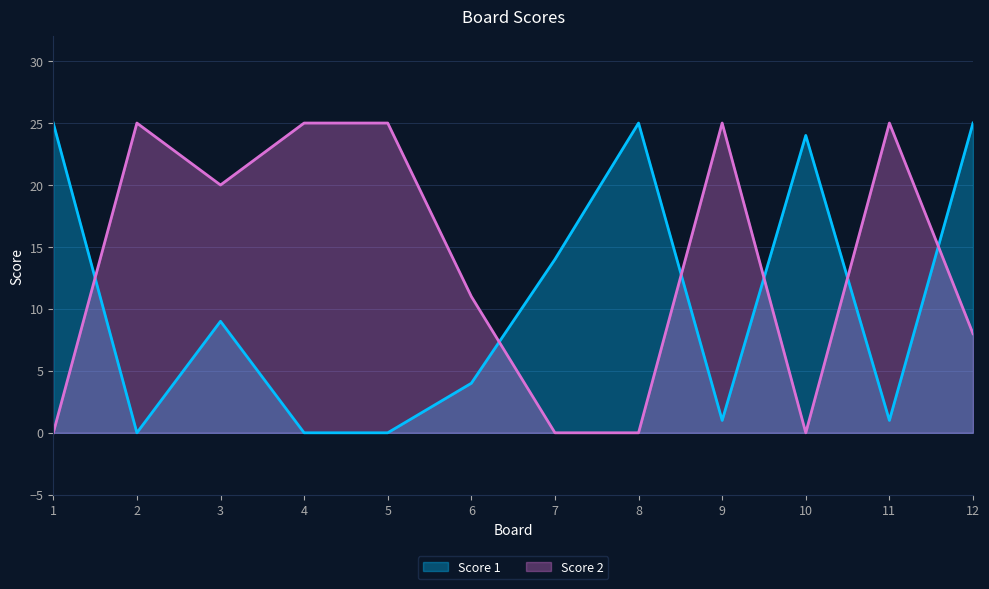

List the labels in order of Score 1 value, largest first.

1, 8, 12, 10, 7, 3, 6, 9, 11, 2, 4, 5